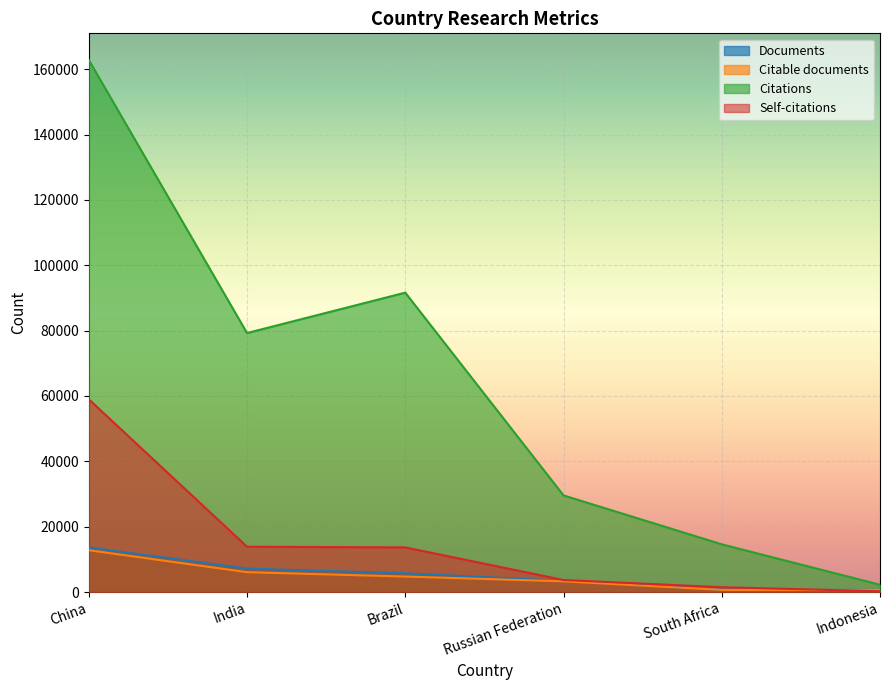

At how many categories does at least one series exceed 125920?

1